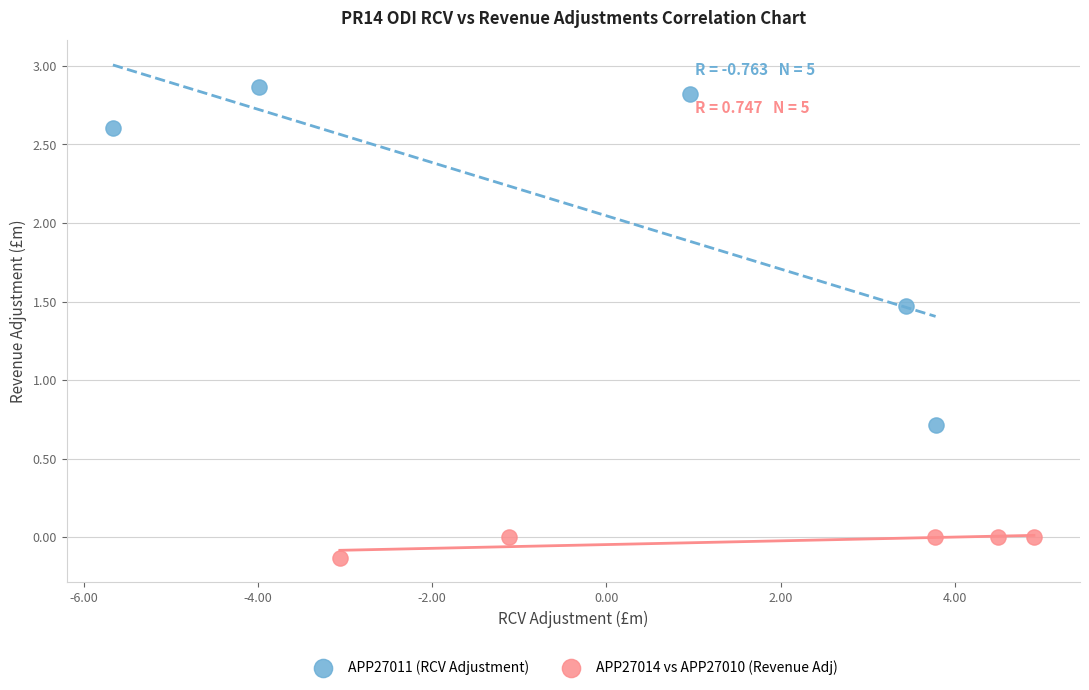

Which series has the largest Y range (max minus min)?

APP27011 (RCV Adjustment)